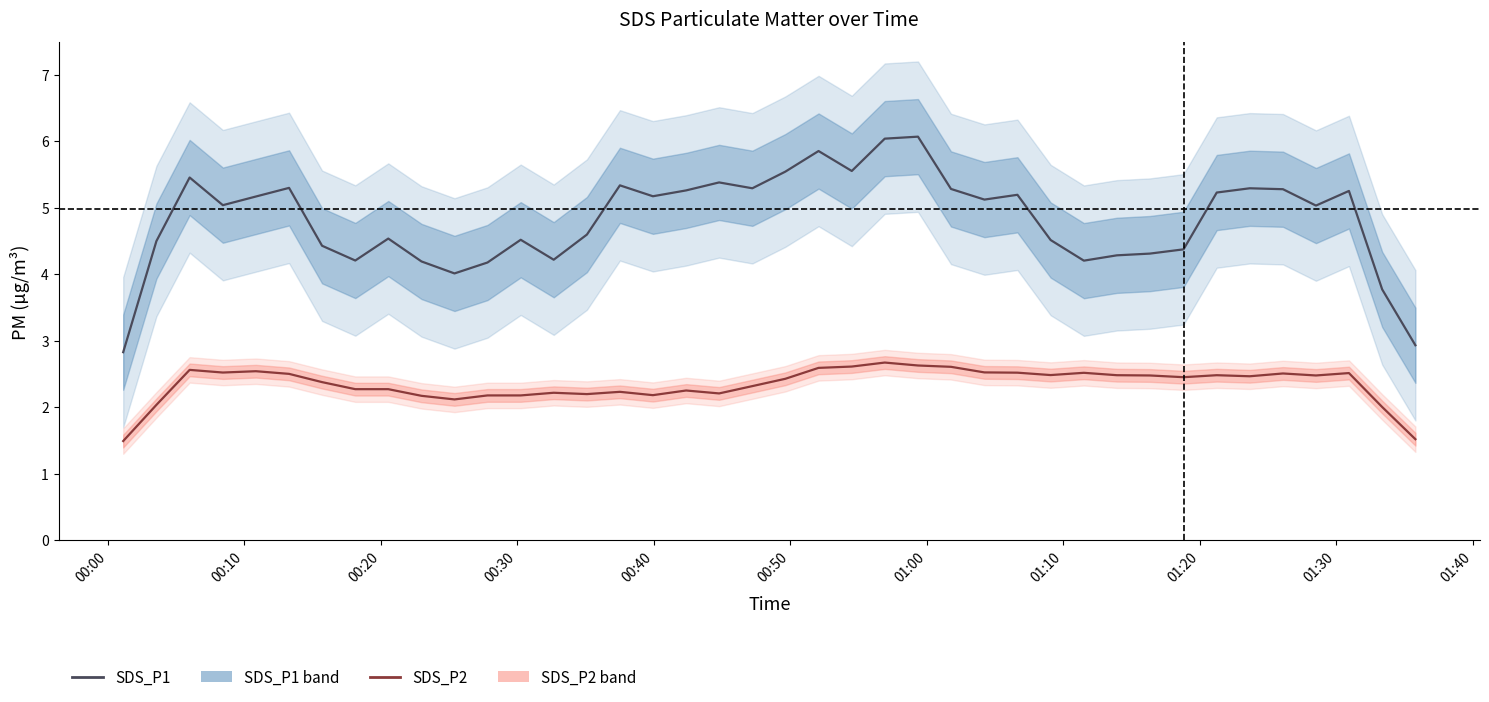

Reading left to right, what are all the values shown in this chart?

SDS_P1: 2.8	4.5	5.5	5.0	5.2	5.3	4.4	4.2	4.5	4.2	4.0	4.2	4.5	4.2	4.6	5.3	5.2	5.3	5.4	5.3	5.5	5.9	5.5	6.0	6.1	5.3	5.1	5.2	4.5	4.2	4.3	4.3	4.4	5.2	5.3	5.3	5.0	5.2	3.8	2.9
SDS_P2: 1.5	2.0	2.6	2.5	2.5	2.5	2.4	2.3	2.3	2.2	2.1	2.2	2.2	2.2	2.2	2.2	2.2	2.2	2.2	2.3	2.4	2.6	2.6	2.7	2.6	2.6	2.5	2.5	2.5	2.5	2.5	2.5	2.5	2.5	2.5	2.5	2.5	2.5	2.0	1.5